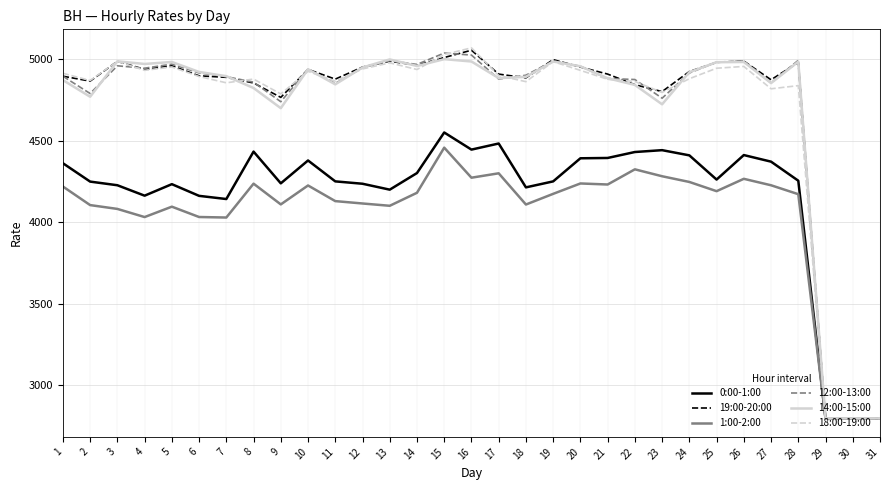

Is this an area chart (filled region under the line)?

No